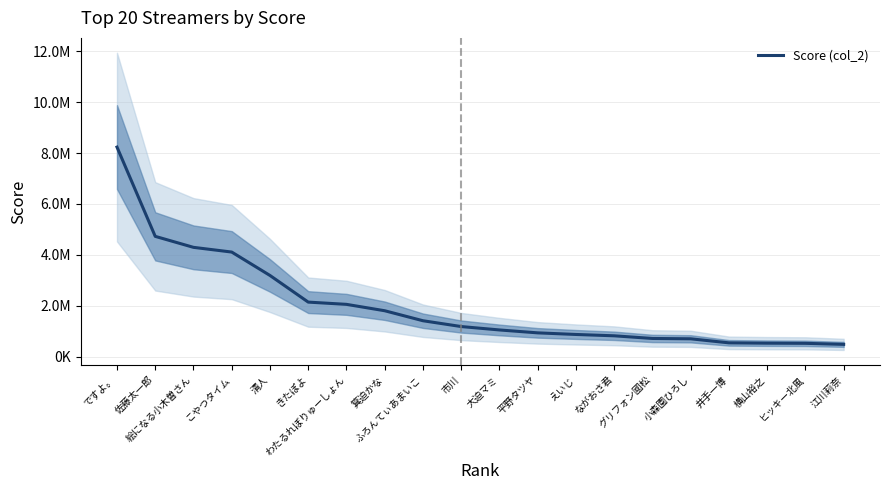

Reading right to left, list all the values displayed in this chart.

江川莉奈=487172	ヒッキー北風=528068	横山裕之=533999	井手一博=547127	小森園ひろし=705872	グリフォン國松=719350	ながおさ君=823516	えいじ=876045	平野タツヤ=939179	大迫マミ=1053369	市川=1186901	ふろんてぃあまいこ=1415205	箕迫かな=1807639	わたるれぼりゅーしょん=2058387	きたぽよ=2146769	清人=3192999	こやつタイム=4111794	絵になる小木曽さん=4296749	佐藤太一郎=4728294	ですよ。=8232876